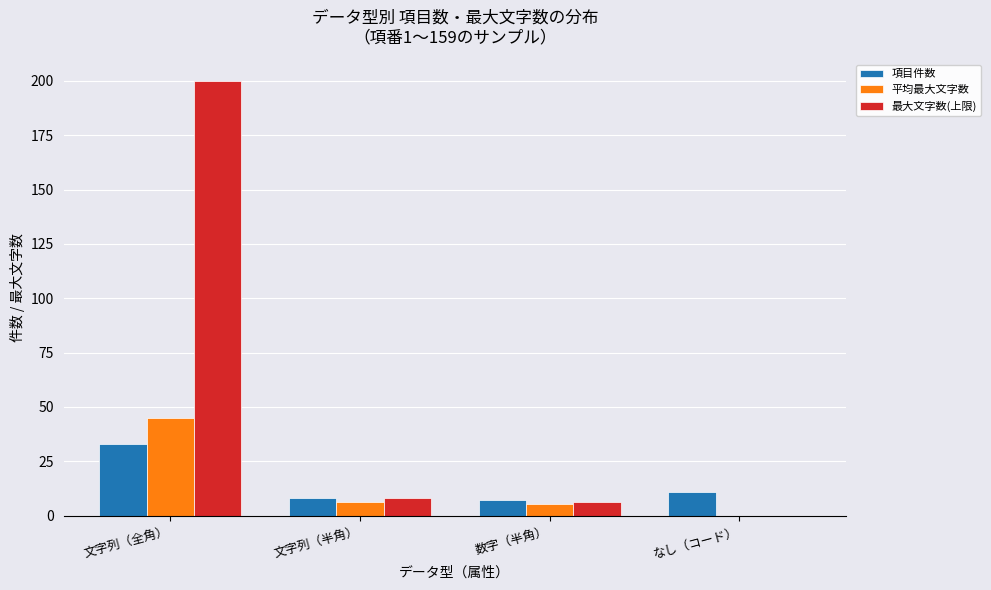

How many distinct data groups are displayed?

3